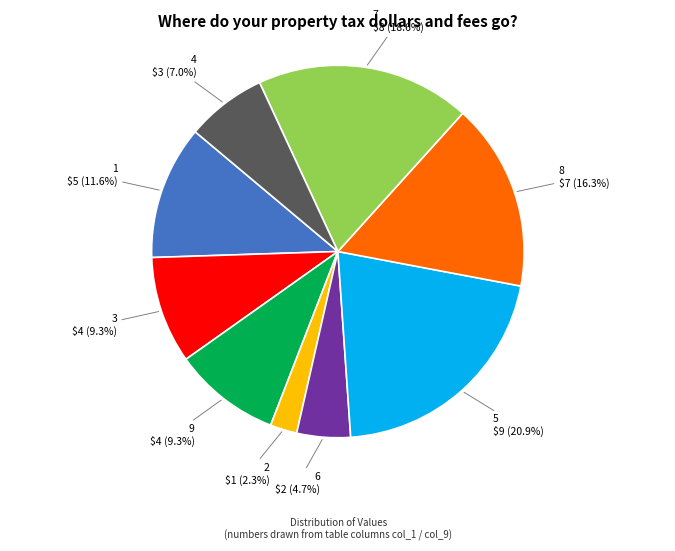

Is there any slice that represents more than half of the pie?

No